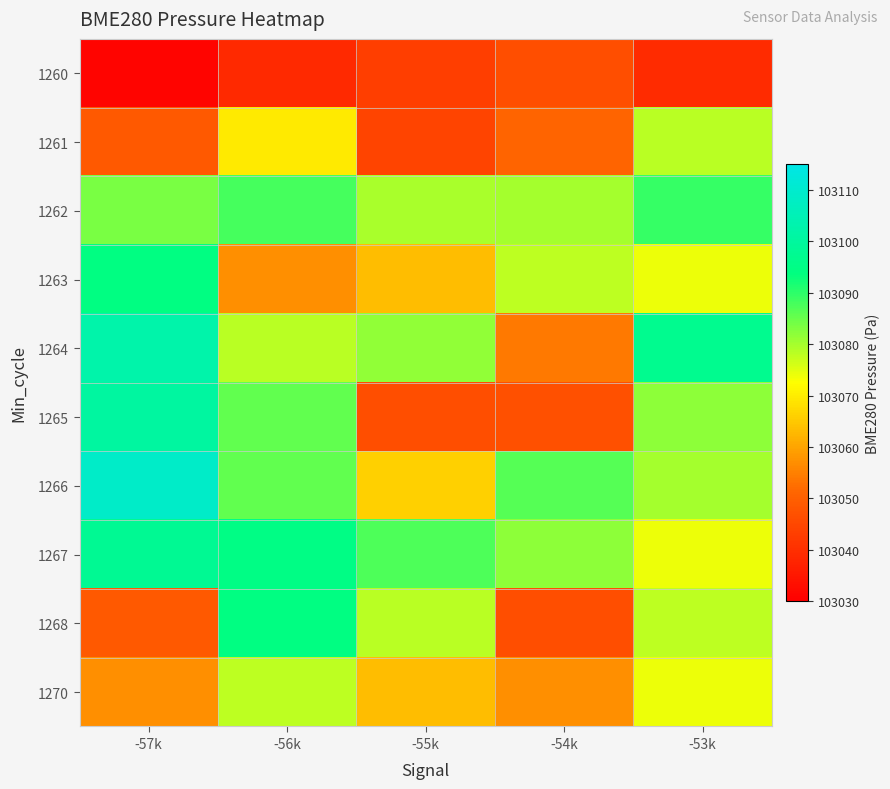

What is the total value across all series at -57k?

1030774.0